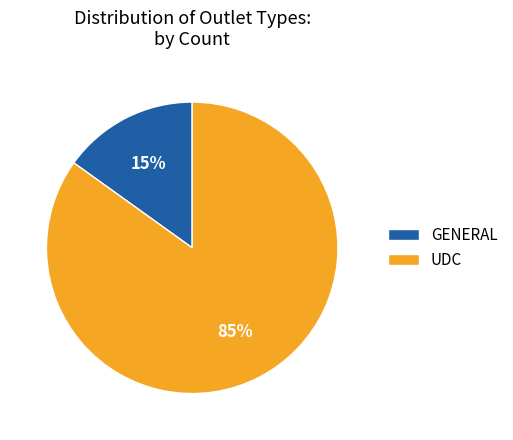

To the nearest percent, what portion does UDC represent?

85%